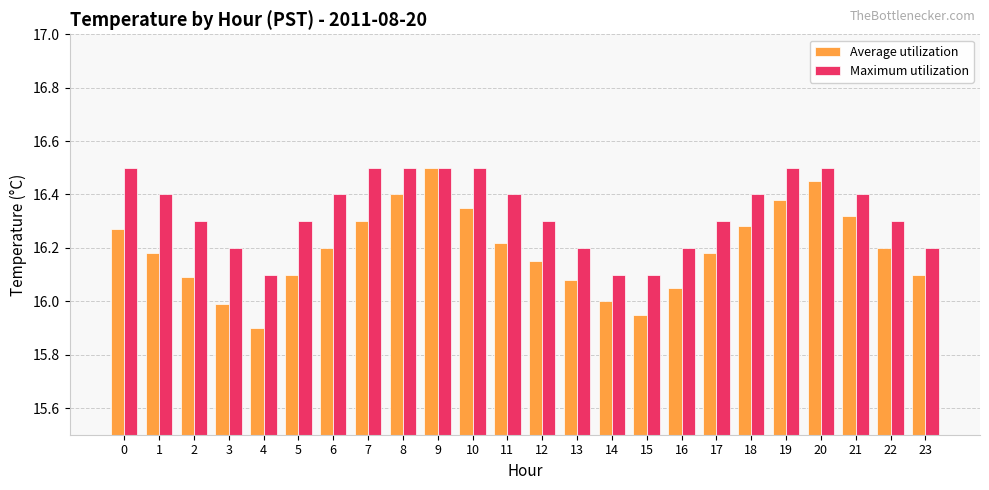

Rank the series by their average value, from lowest to highest.

Average utilization, Maximum utilization